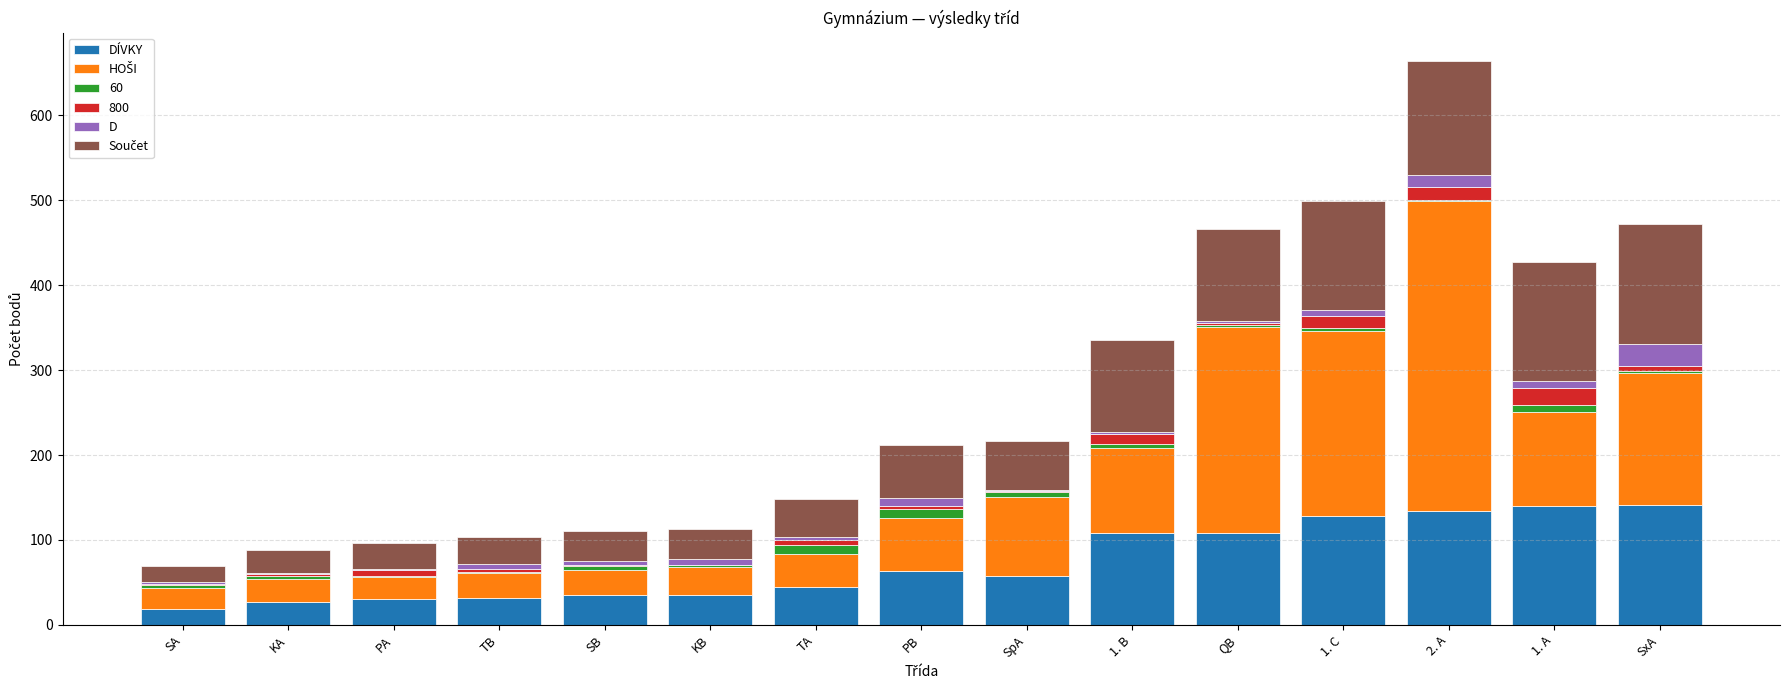

At which category is the sum across all series the highest?

2. A